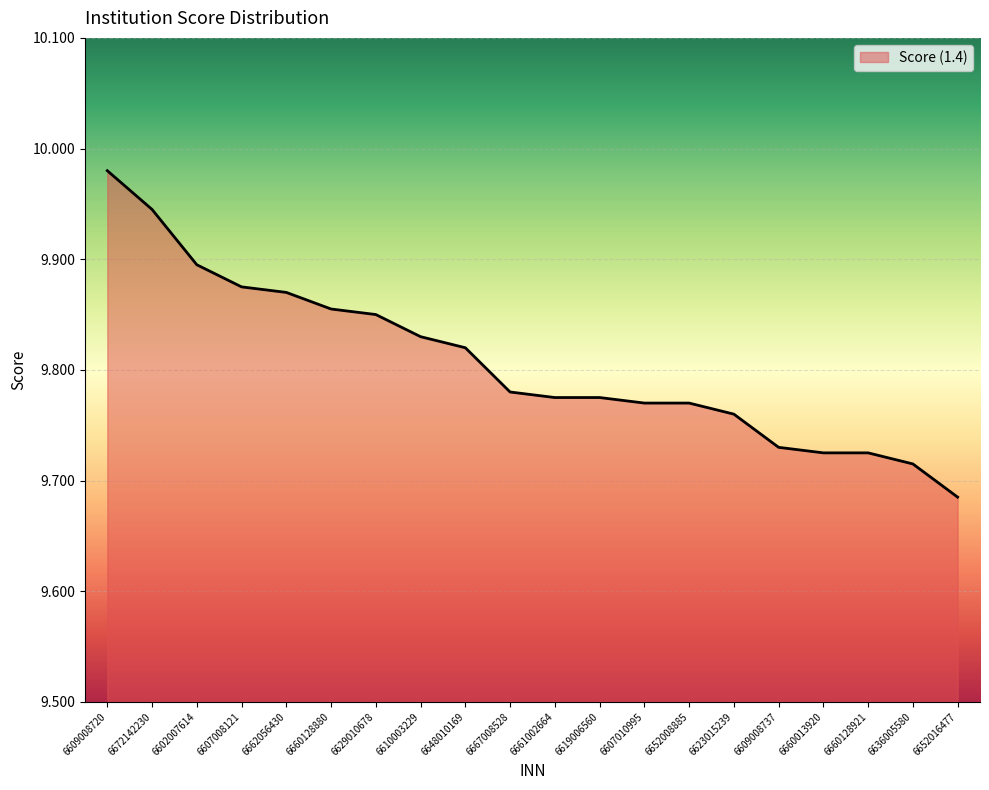

What position from the right is 6623015239?

6